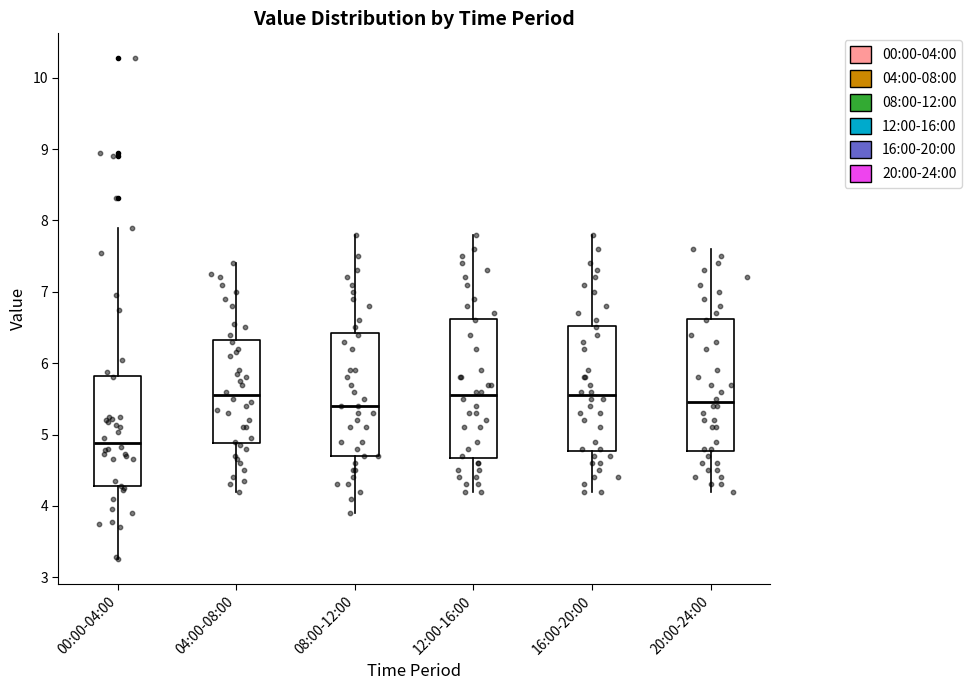

Where is the lower edge of the box for 12:00-16:00 on the y-axis? The values are not printed on the chart, so give them approximately, as read against the axis.

4.7